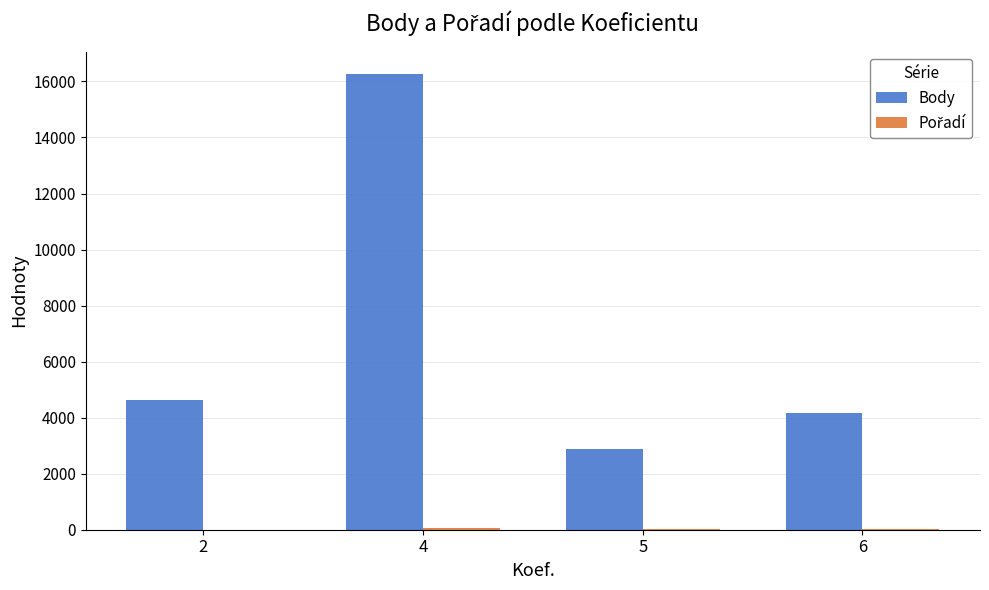

Which label corresponds to the largest value in the chart?

4